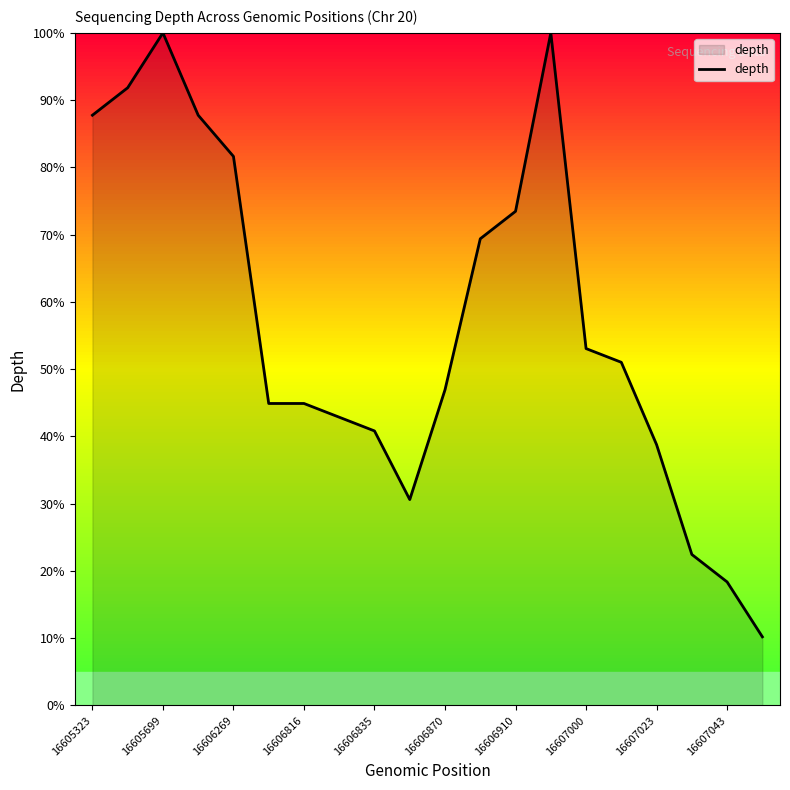

What is the difference between the second highest and second lowest values?

81.6